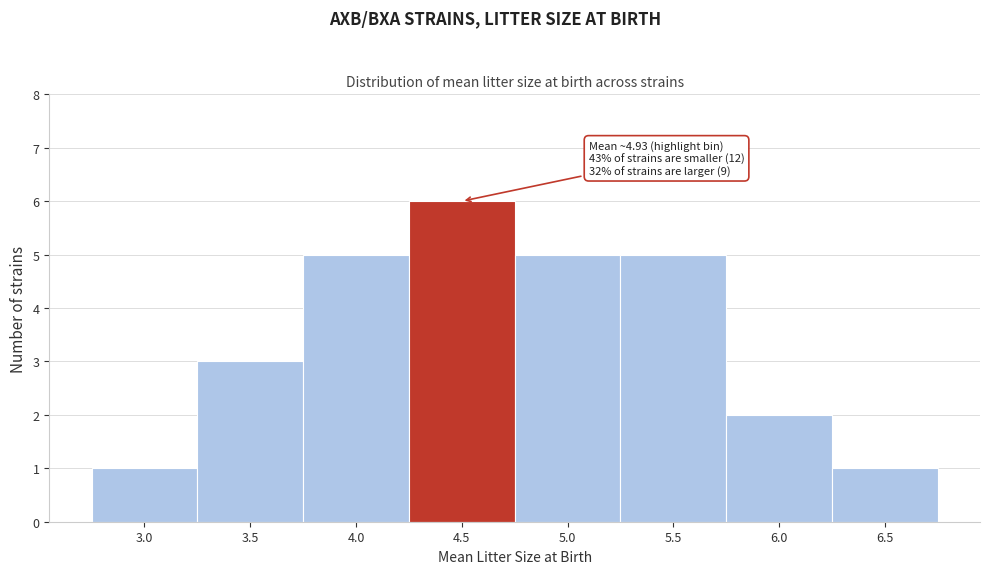

Reading left to right, transcribe all the data shown in this chart.

1	3	5	6	5	5	2	1